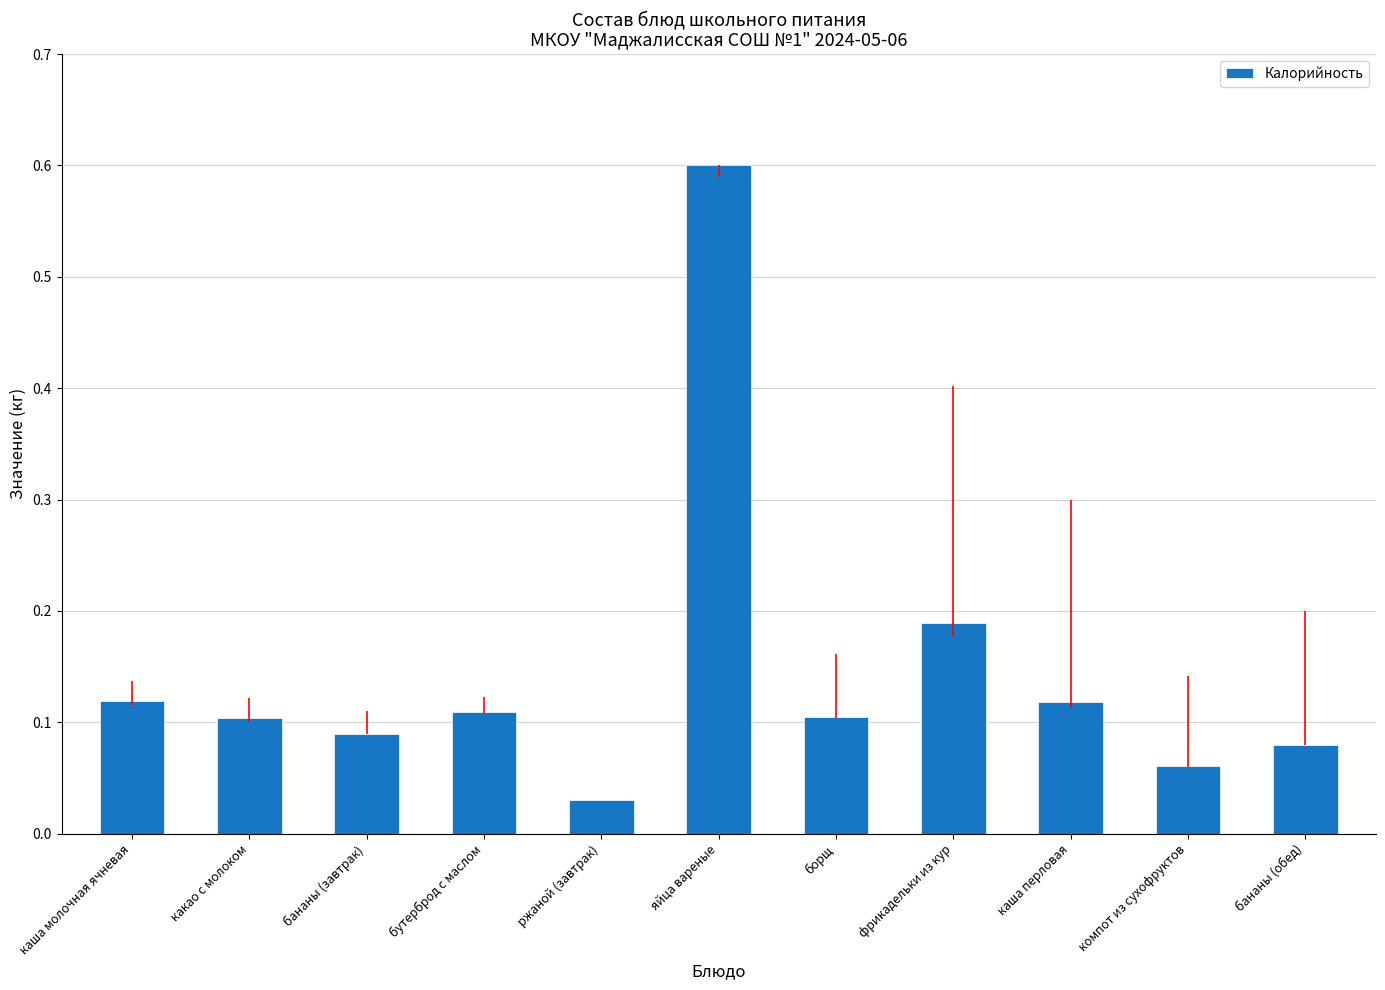

What position from the right is компот из сухофруктов?

2